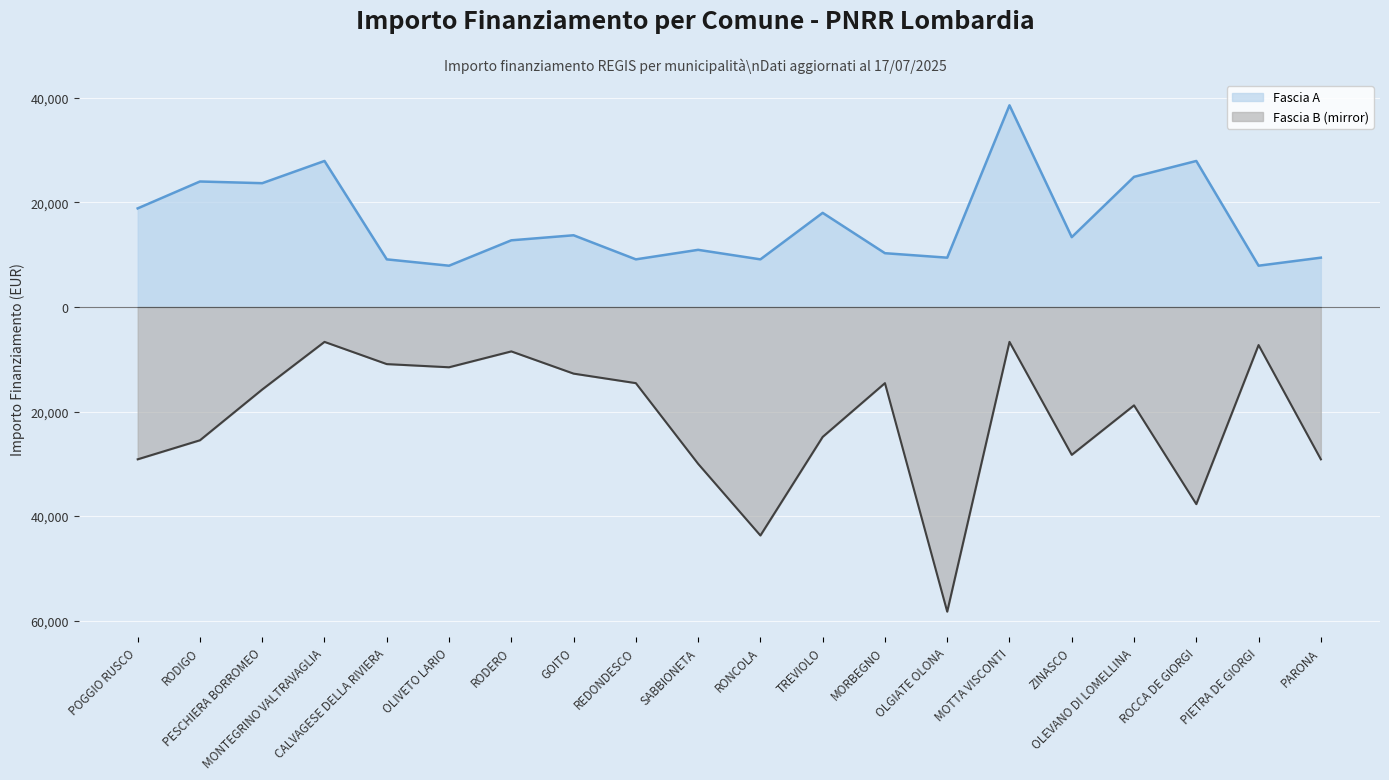

How many data points does each series have?

20